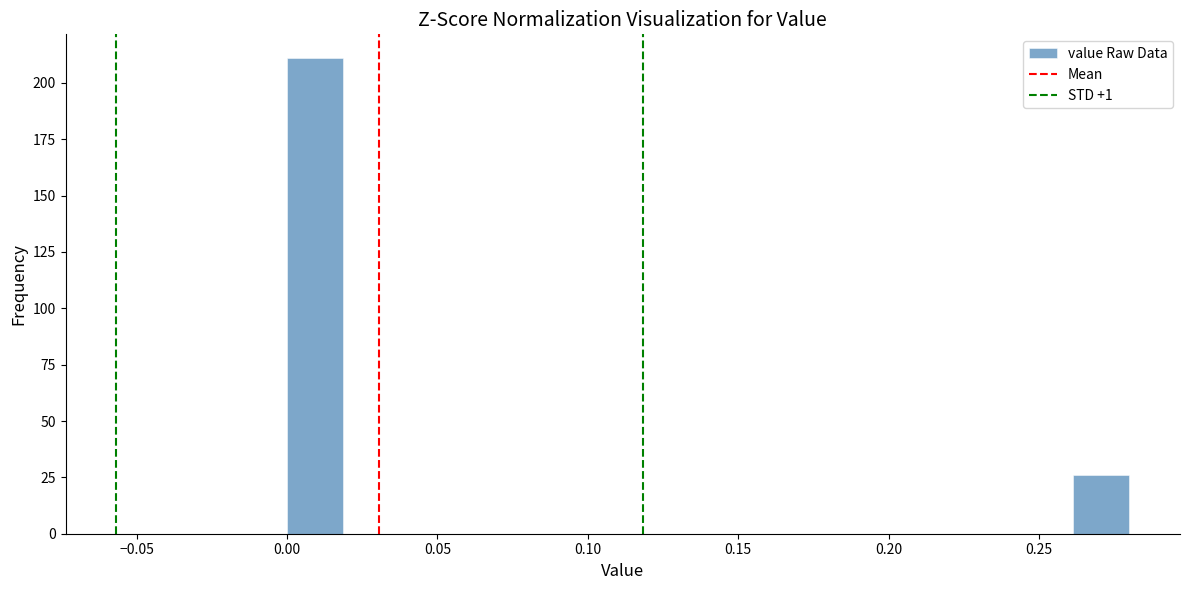

Around what value on the x-axis is the tallest bar? Give the approximate position of its centre, as read against the axis.

0.010